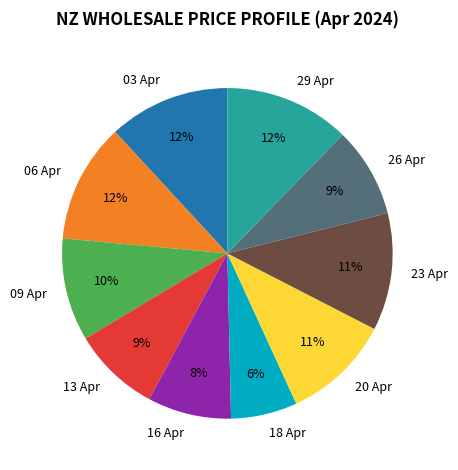

Which has a higher value, 09 Apr or 20 Apr?

20 Apr